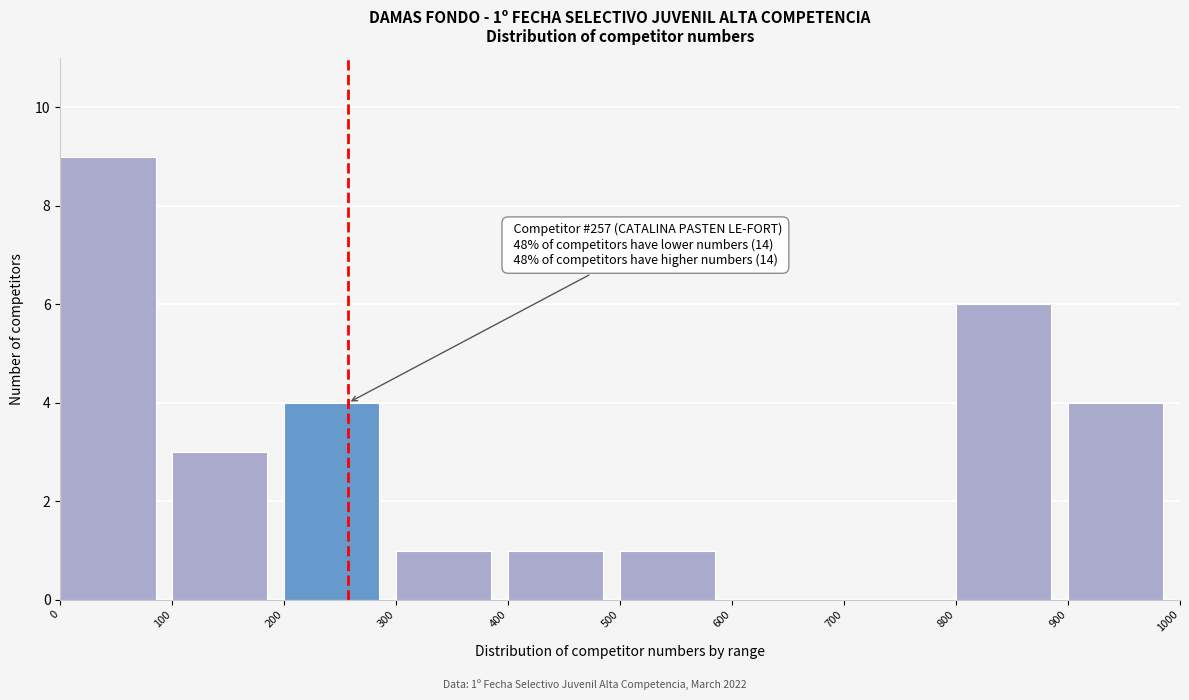

Over which range of the x-axis is the bar tallest?

0 to 100